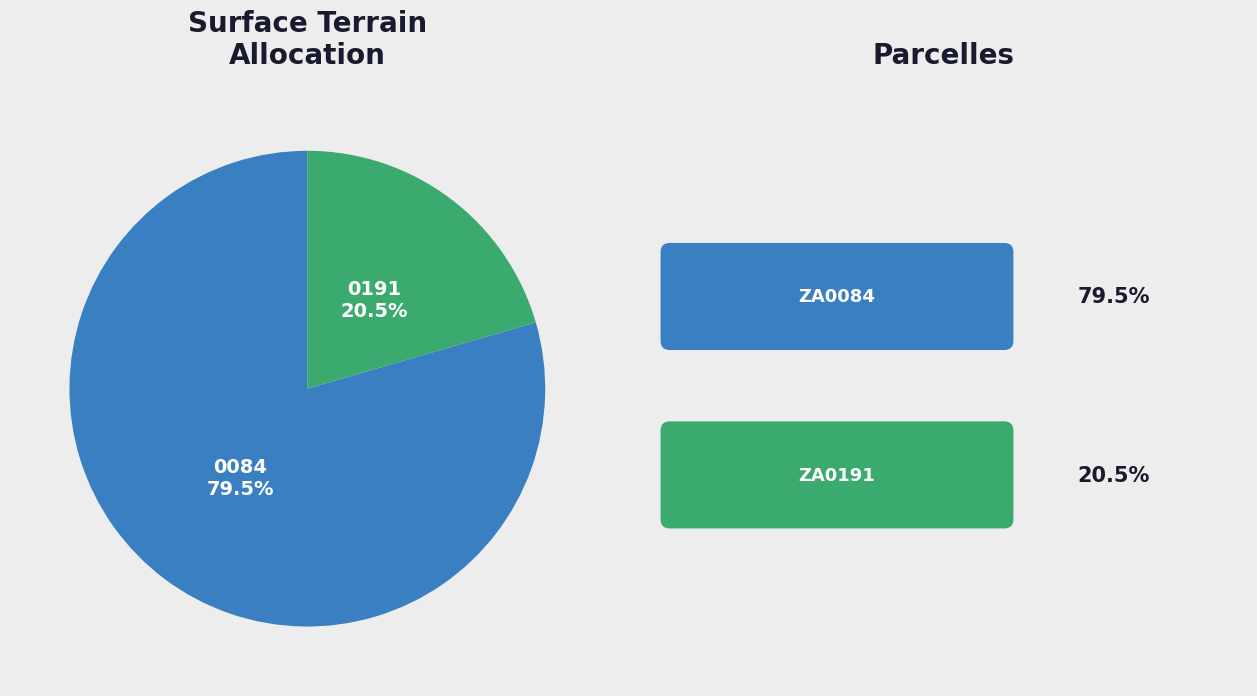

Count the number of slices in the pie.

2